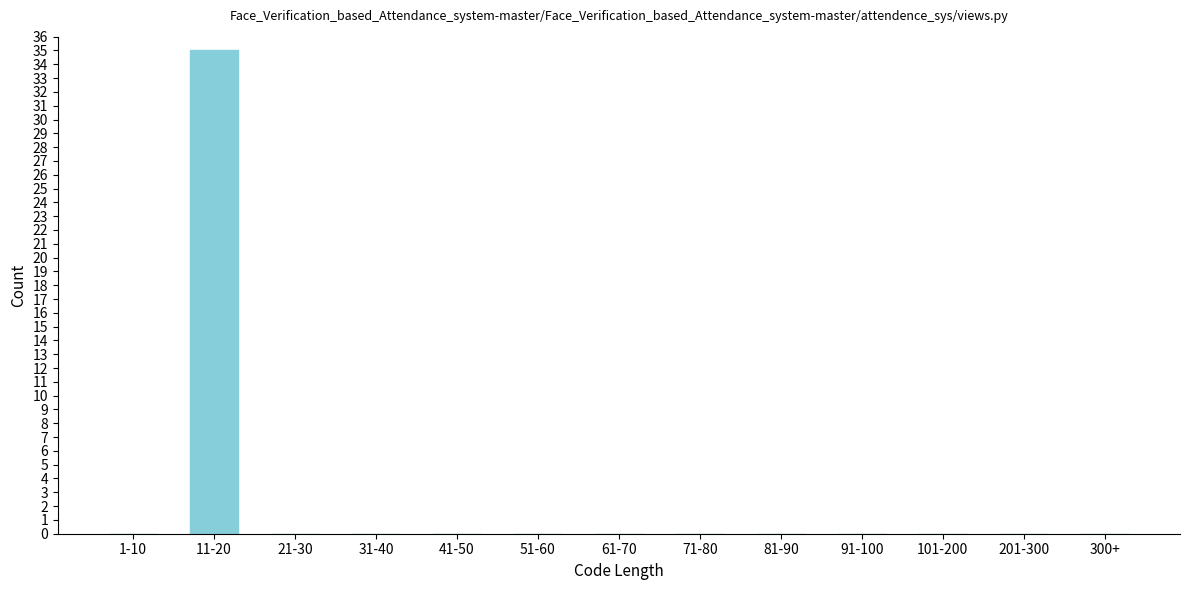

Reading left to right, extract all data points from this chart.

1-10=0	11-20=35	21-30=0	31-40=0	41-50=0	51-60=0	61-70=0	71-80=0	81-90=0	91-100=0	101-200=0	201-300=0	300+=0